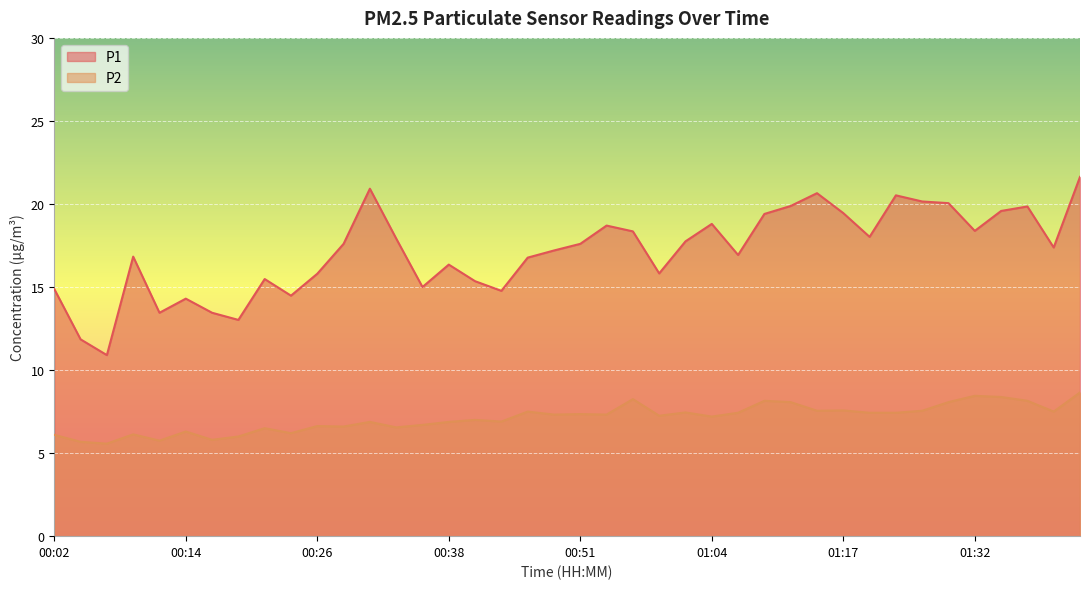

Between 00:48 and 00:21, which is larger?

00:48